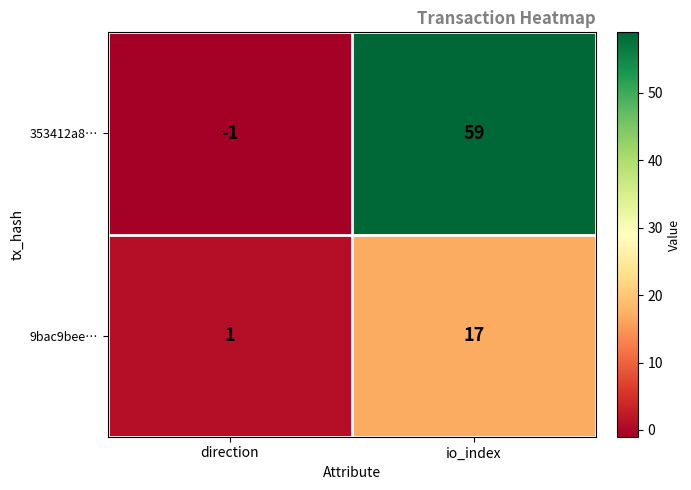

What is the difference between the maximum and minimum values in the 9bac9bee… series?

16